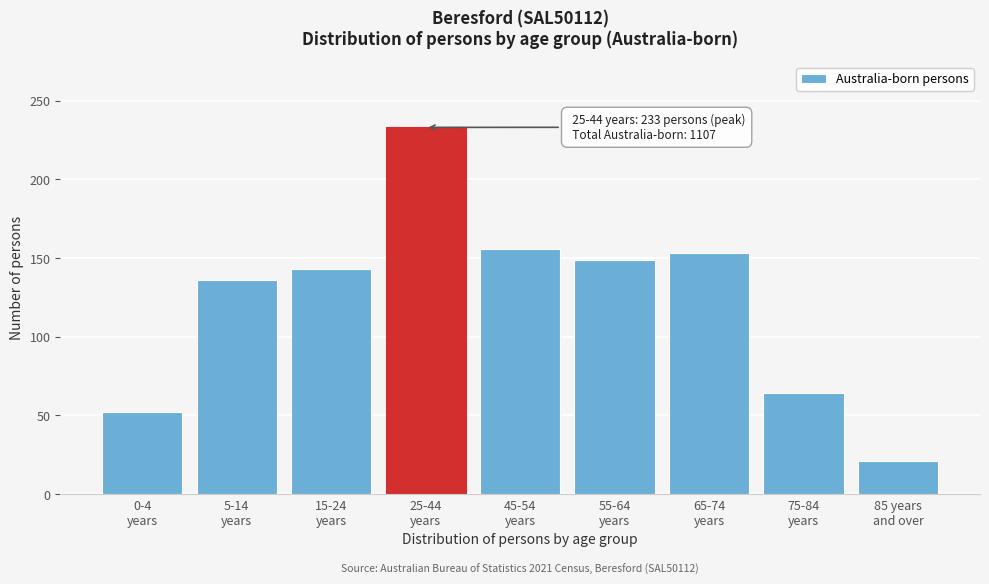

Reading right to left, transcribe all the data shown in this chart.

21	64	153	149	156	233	143	136	52